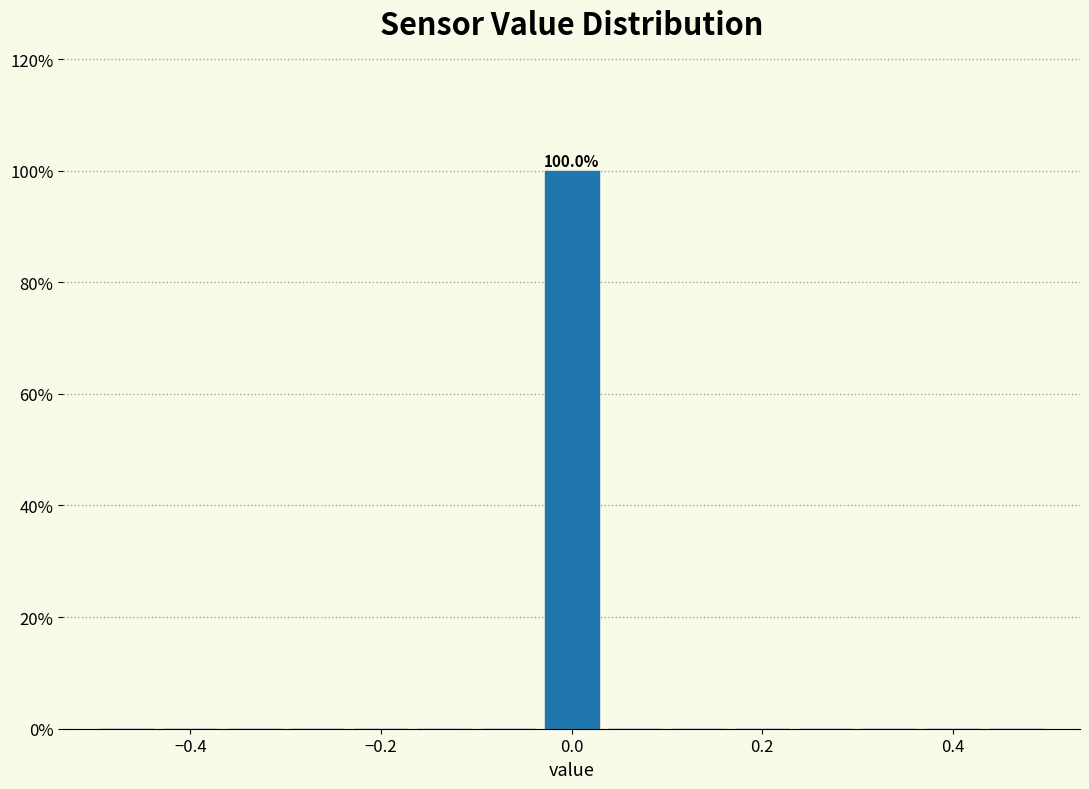

Read against the x-axis, roughly where is the centre of the tallest bar?

0.00